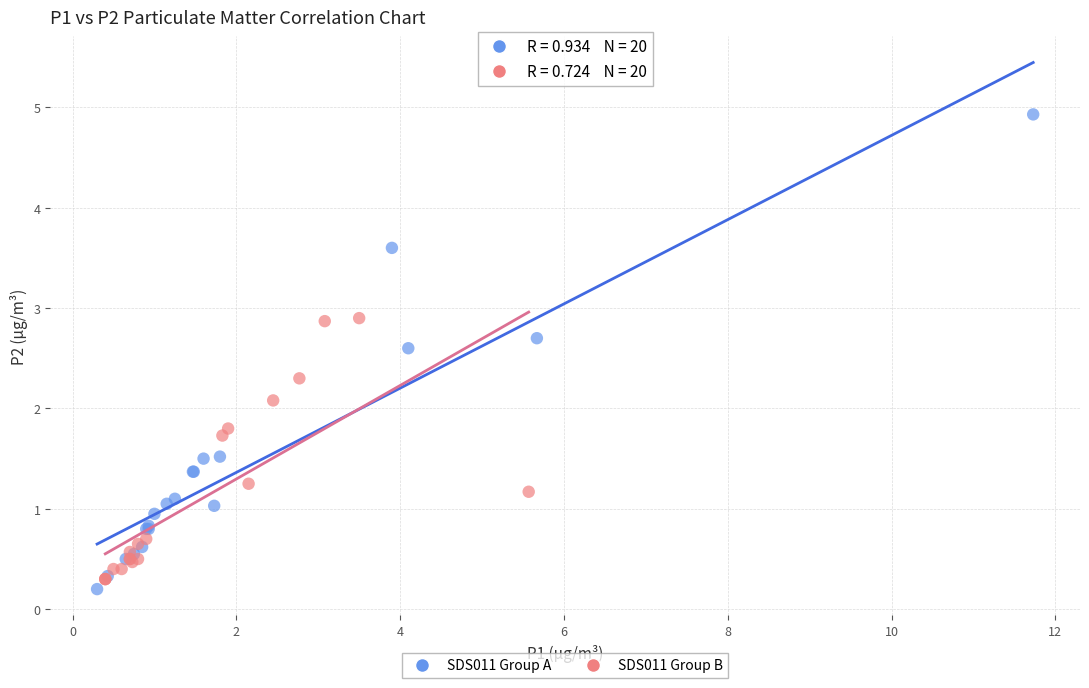

Which series reaches the maximum Y coordinate?

SDS011 Group A